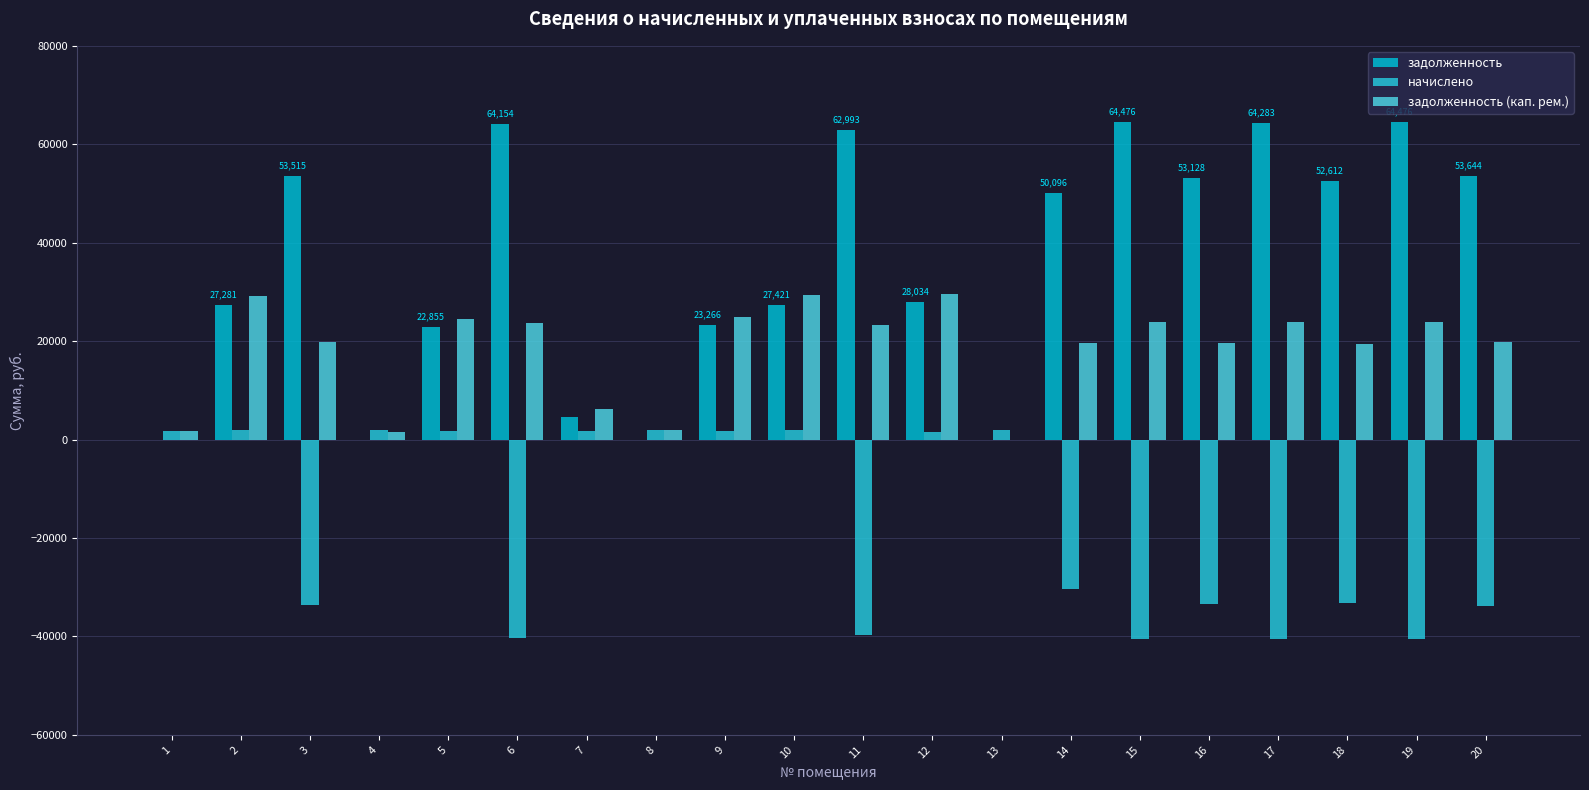

How many categories are shown in the chart?

20